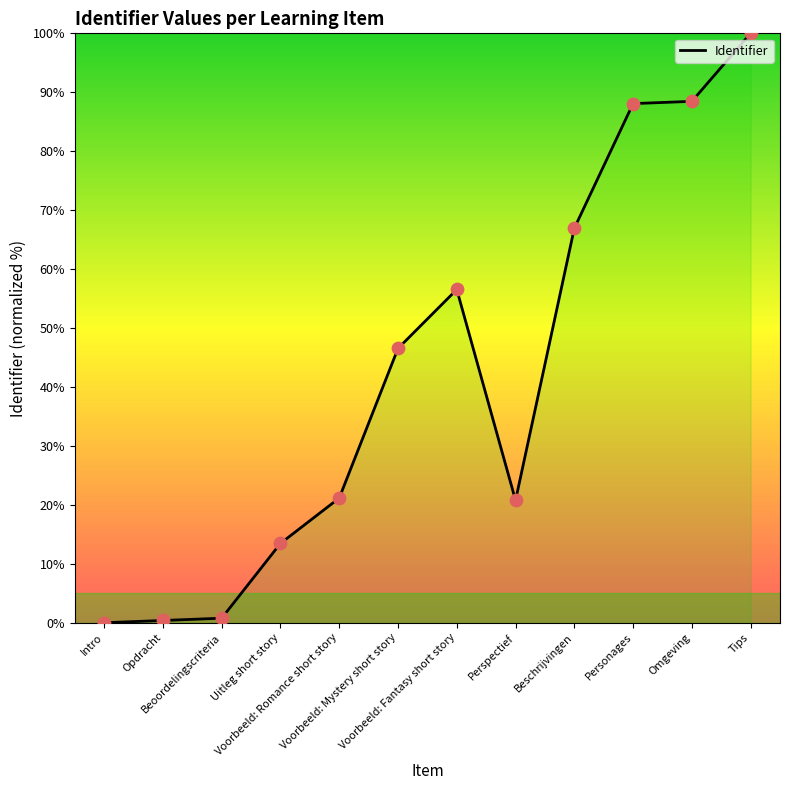

Approximately how many times larger is the value at Voorbeeld: Fantasy short story compared to Omgeving?

0.6